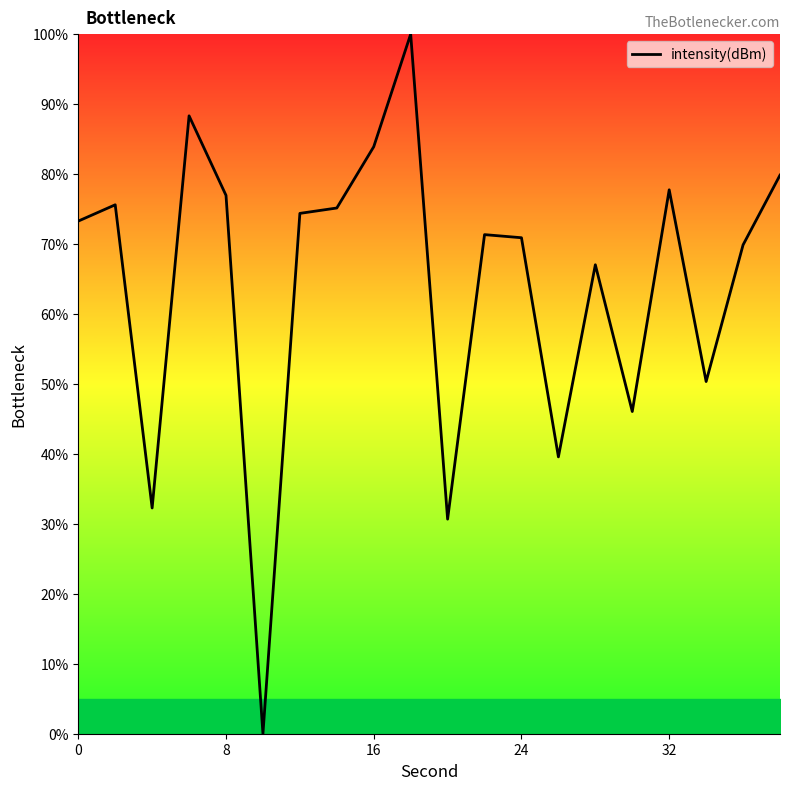

How many distinct data groups are displayed?

1